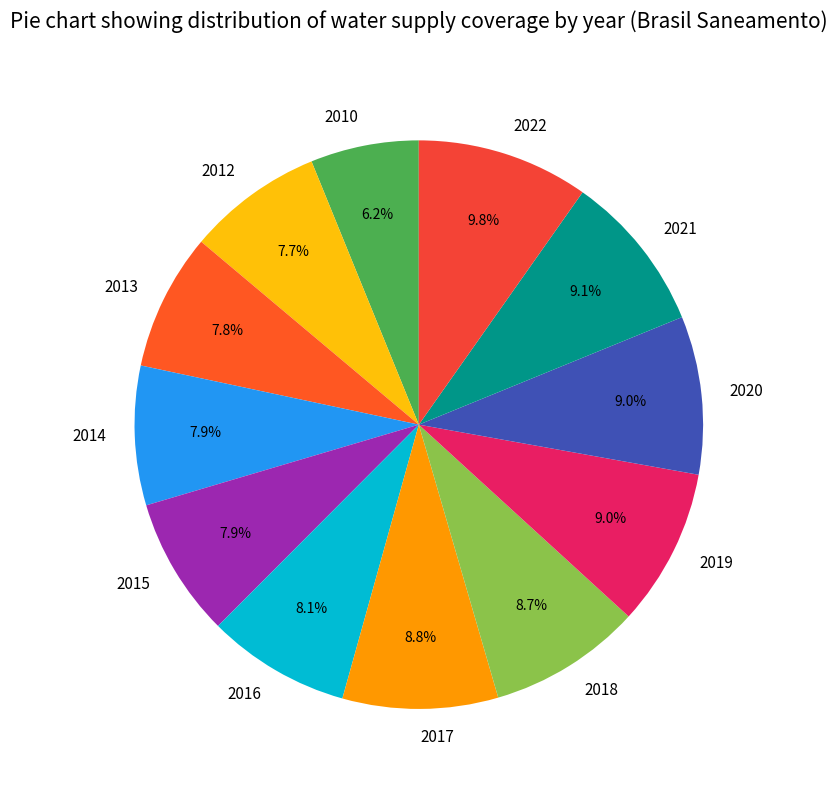

To the nearest percent, what is the average slice percentage?

8%